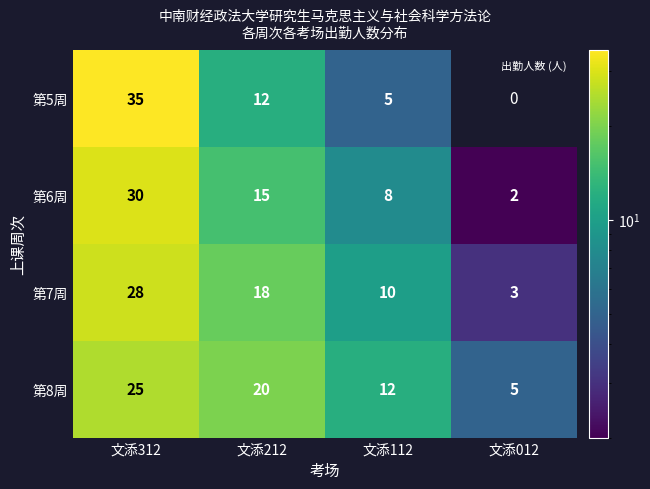

How many series are shown in this chart?

4